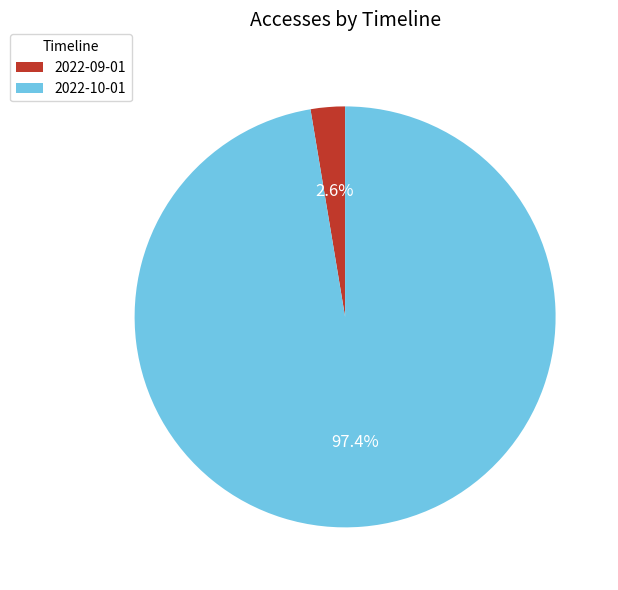

Which slice represents more than half of the pie?

2022-10-01